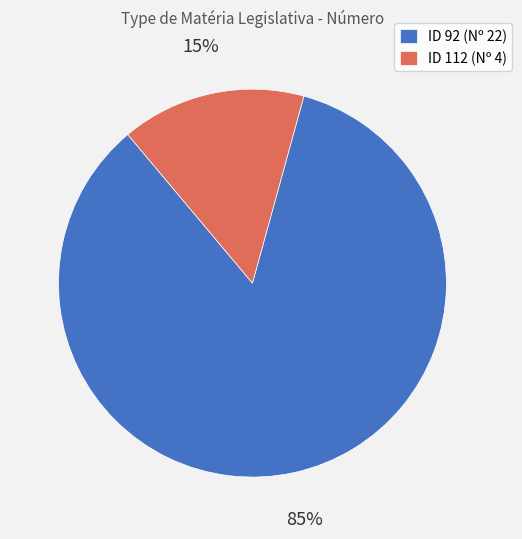

To the nearest percent, what portion does ID 112 (Nº 4) represent?

15%